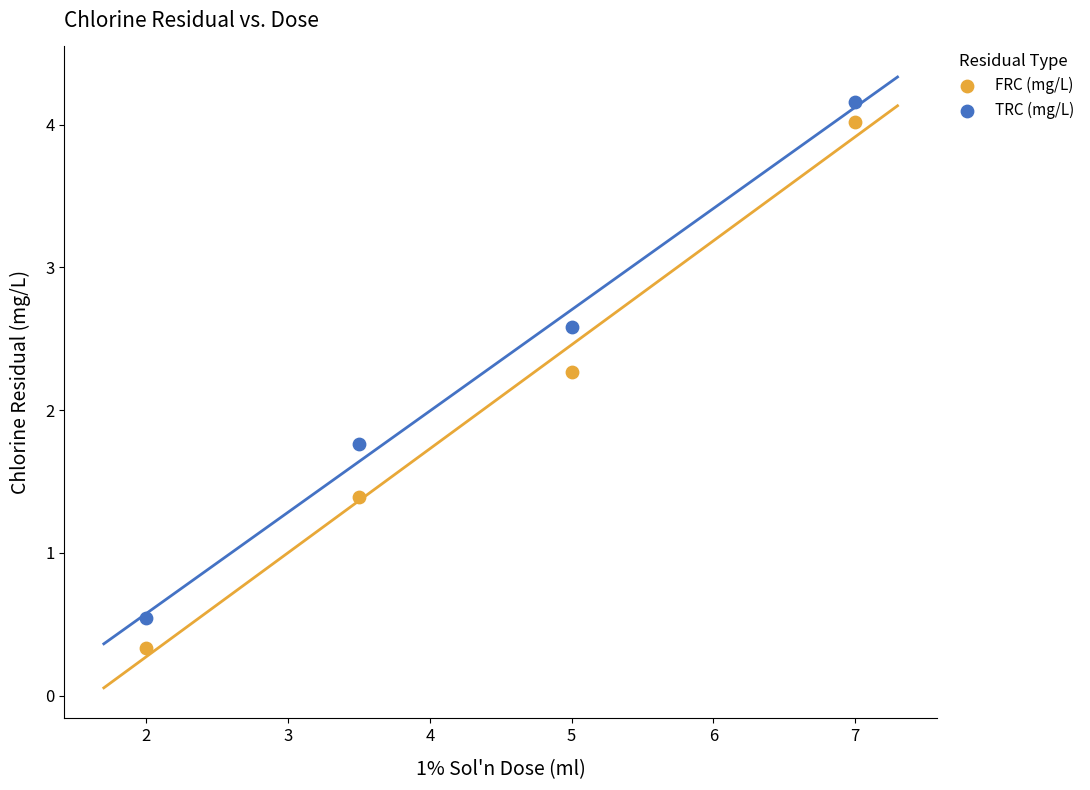

Across all data points, what is the range of Y values (max minus min)?

3.8